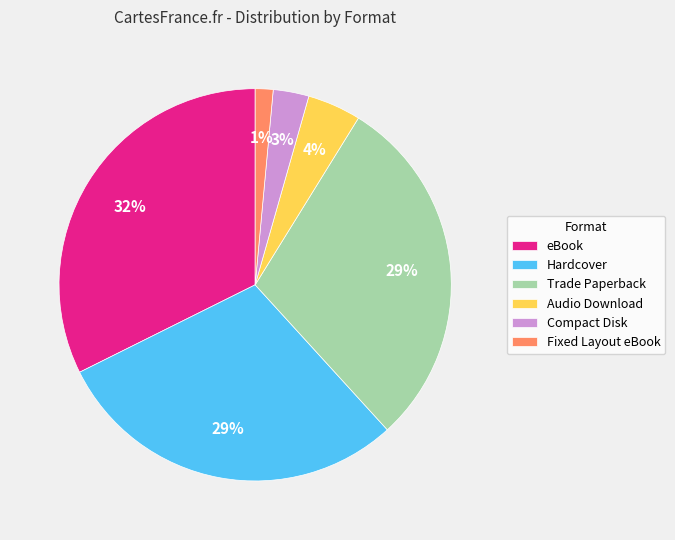

To the nearest percent, what is the average slice percentage?

17%